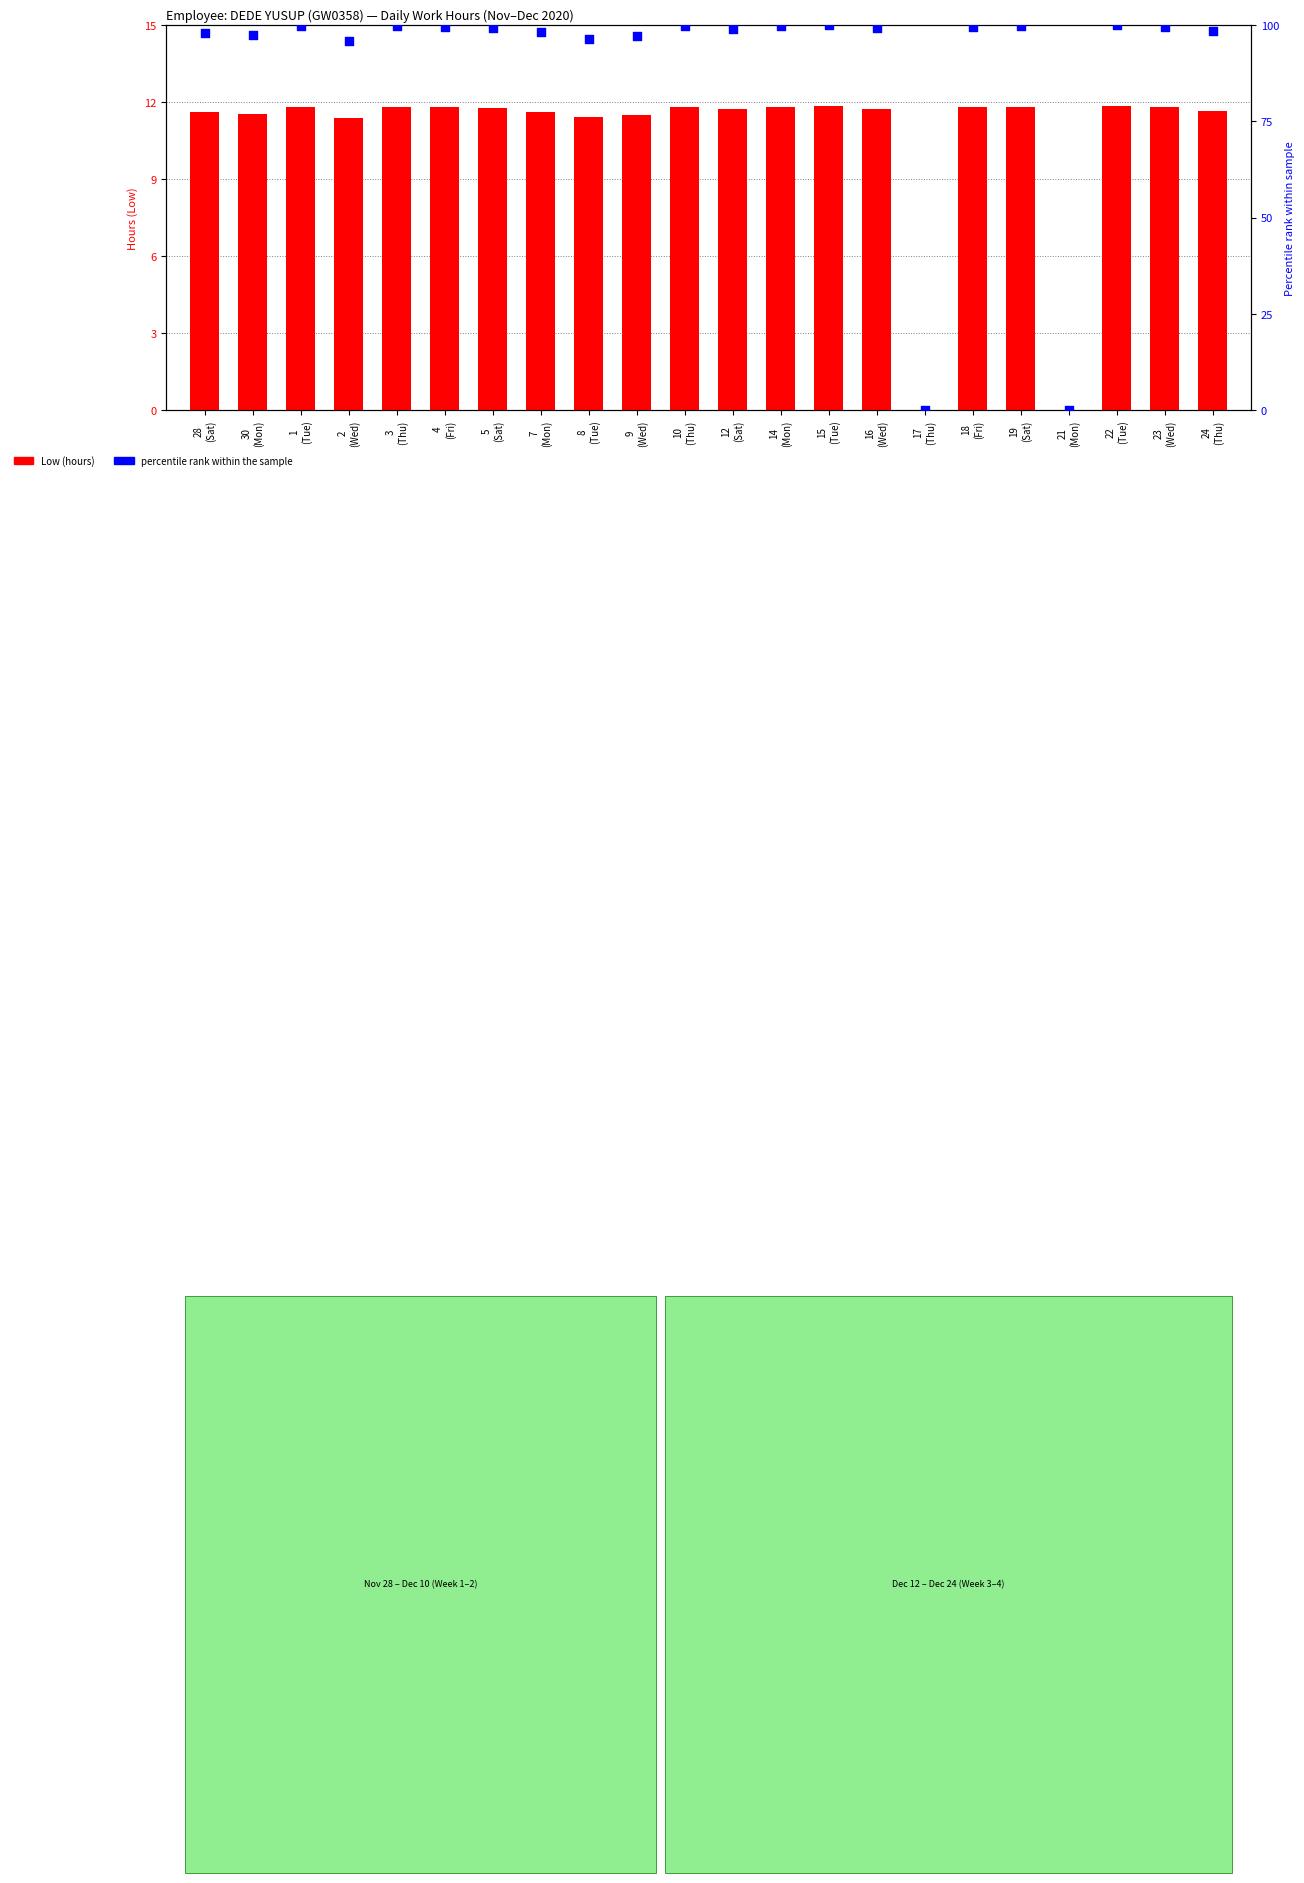

At how many categories does at least one series exceed 58?

20